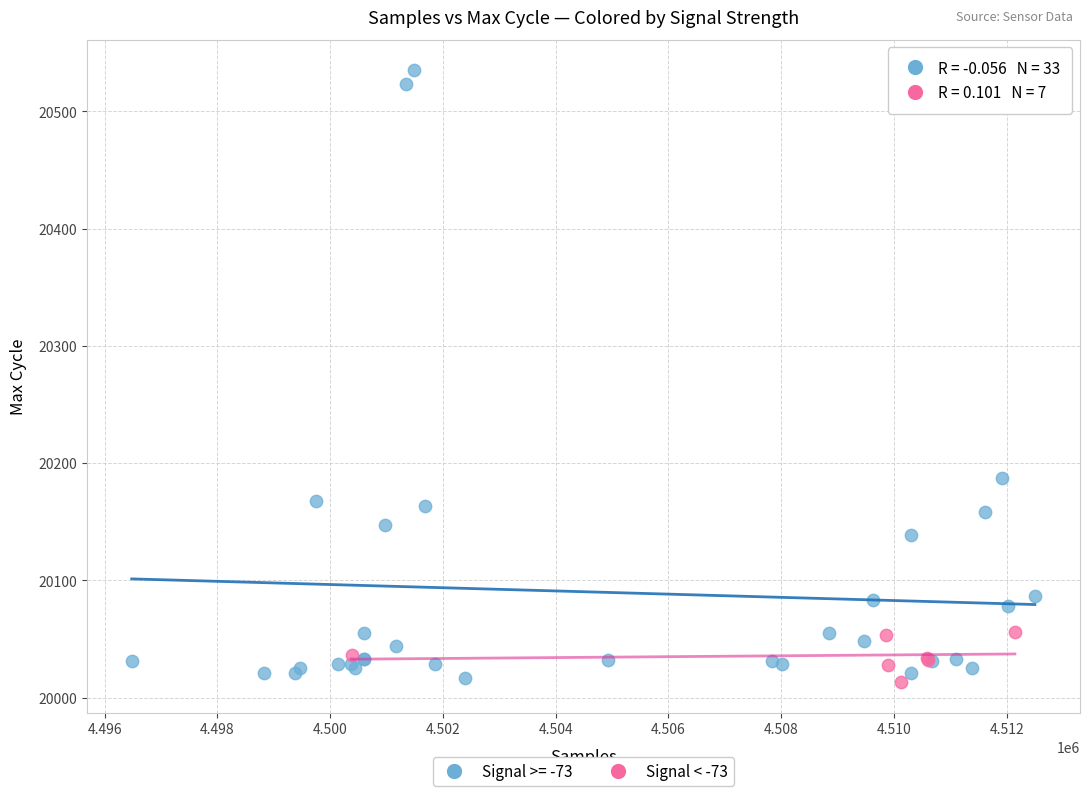

Which series has the widest spread of Y values?

Signal >= -73